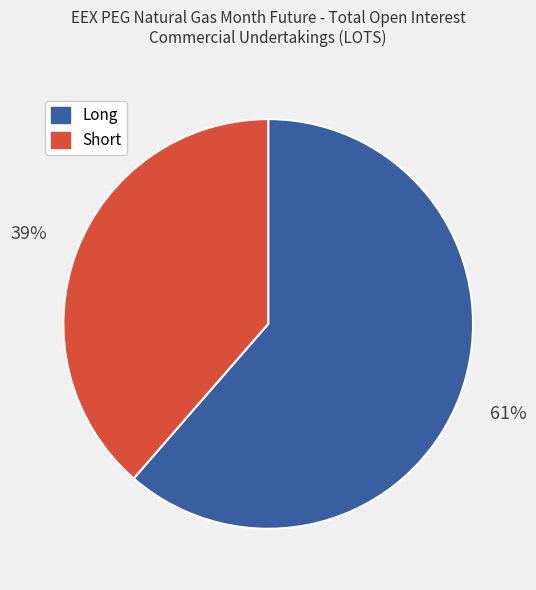

To the nearest percent, what is the average slice percentage?

50%